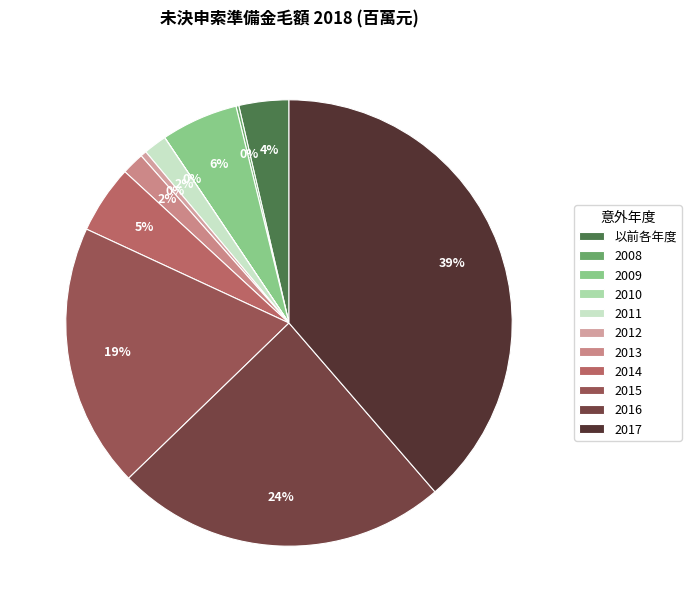

To the nearest percent, what percentage of the pie is 2009?

6%